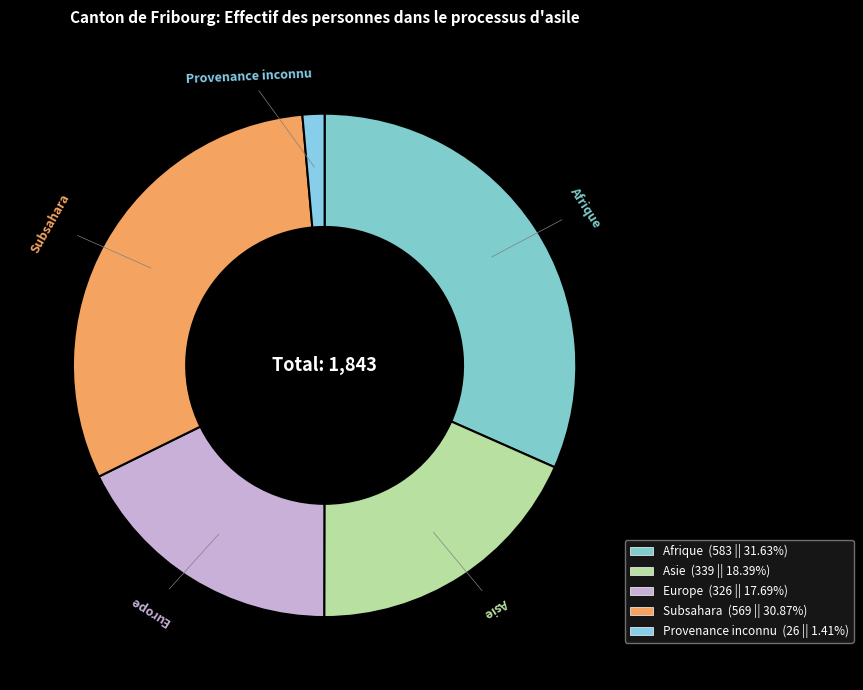

Rank the categories by value from lowest to highest.

Provenance inconnu, Europe, Asie, Subsahara, Afrique